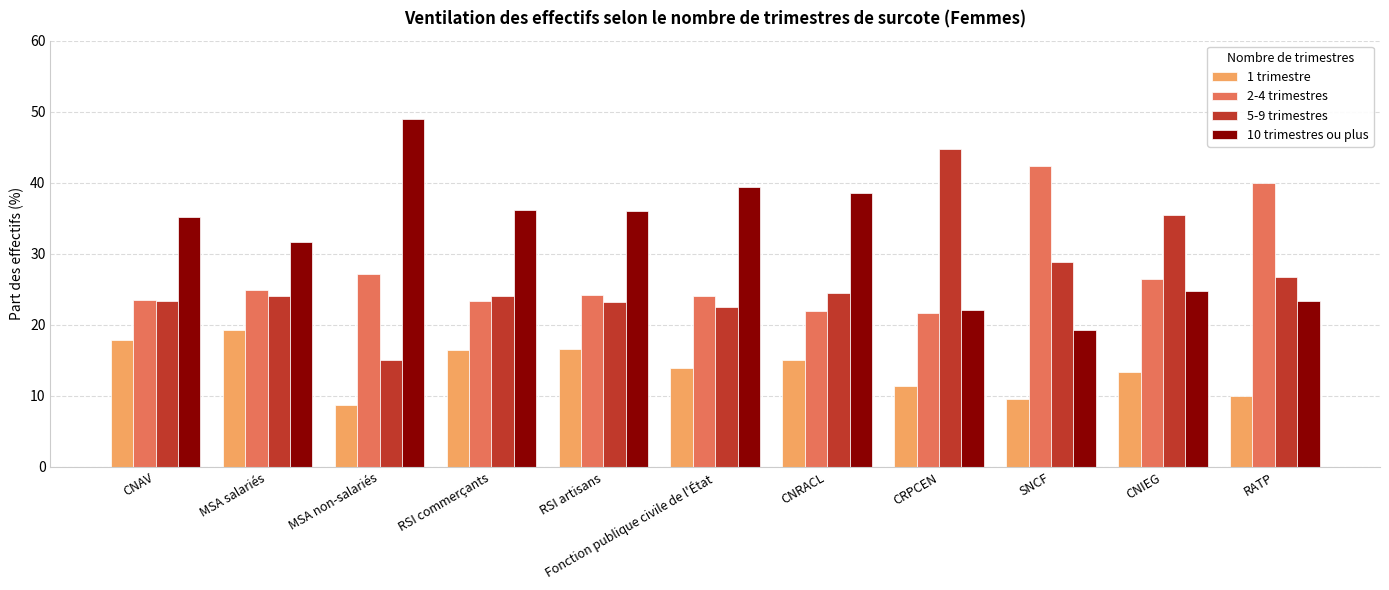

At which label does 10 trimestres ou plus reach its peak?

MSA non-salariés